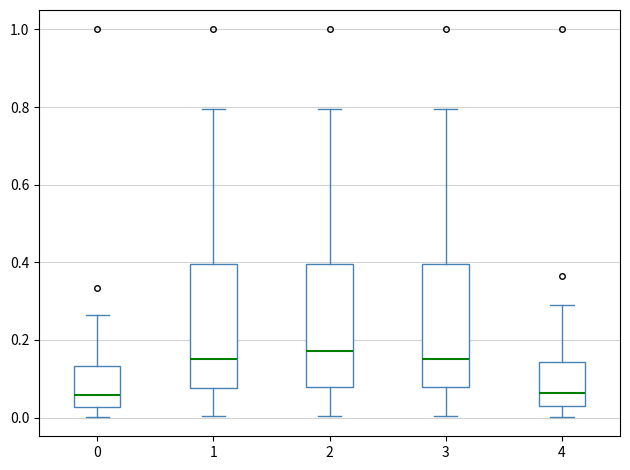

Reading left to right, transcribe this box plot: for each box, give where its median line is, the range the box spans, and where its two whiskers end, as read against the y-axis. The values are not printed on the chart, so give them approximately, as read against the axis.

0: median 0.06, box 0.02 to 0.14, whiskers 0.00 to 0.26
1: median 0.14, box 0.08 to 0.40, whiskers 0.00 to 0.80
2: median 0.18, box 0.08 to 0.40, whiskers 0.00 to 0.80
3: median 0.14, box 0.08 to 0.40, whiskers 0.00 to 0.80
4: median 0.06, box 0.02 to 0.14, whiskers 0.00 to 0.28